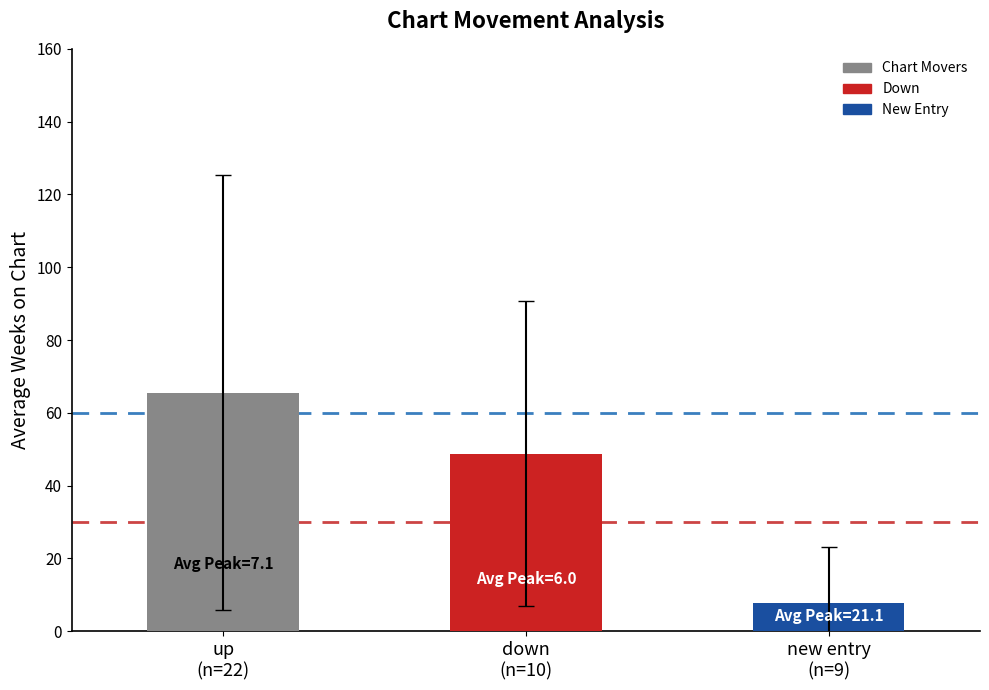

What is the ratio of the value at up
(n=22) to the value at new entry
(n=9)?

8.4